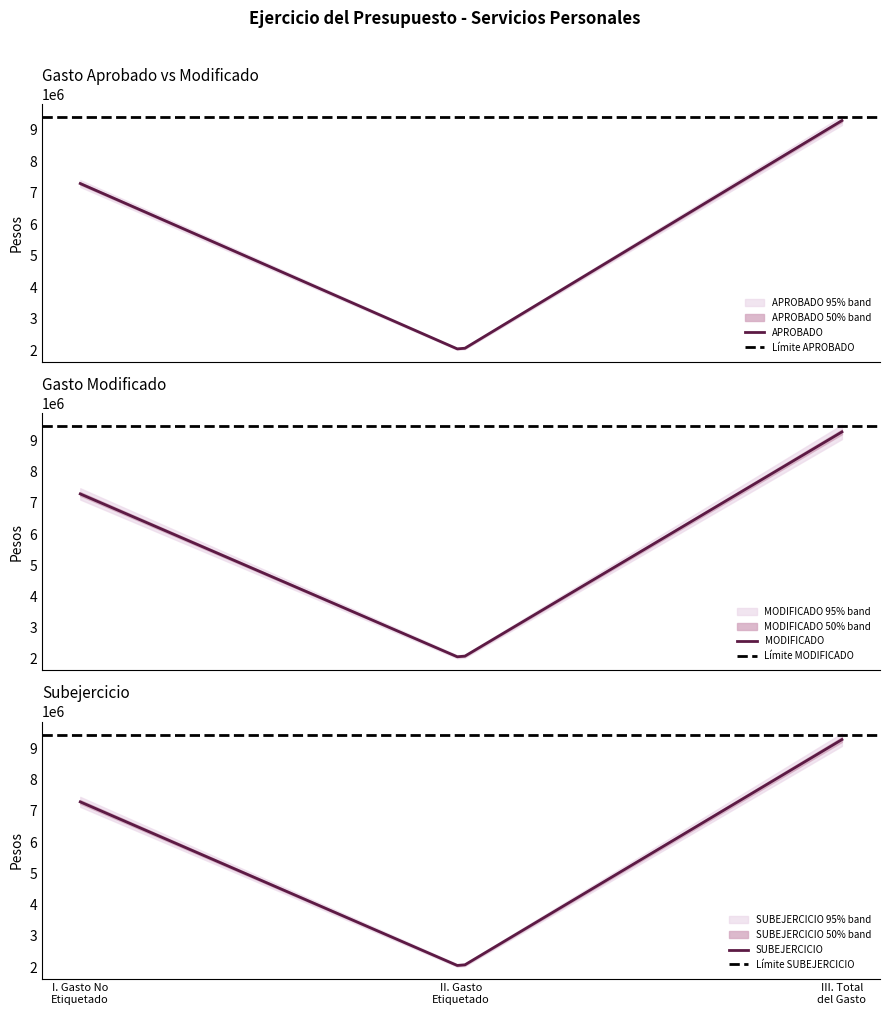

Which category has the highest value in the SUBEJERCICIO series?

III. Total
del Gasto